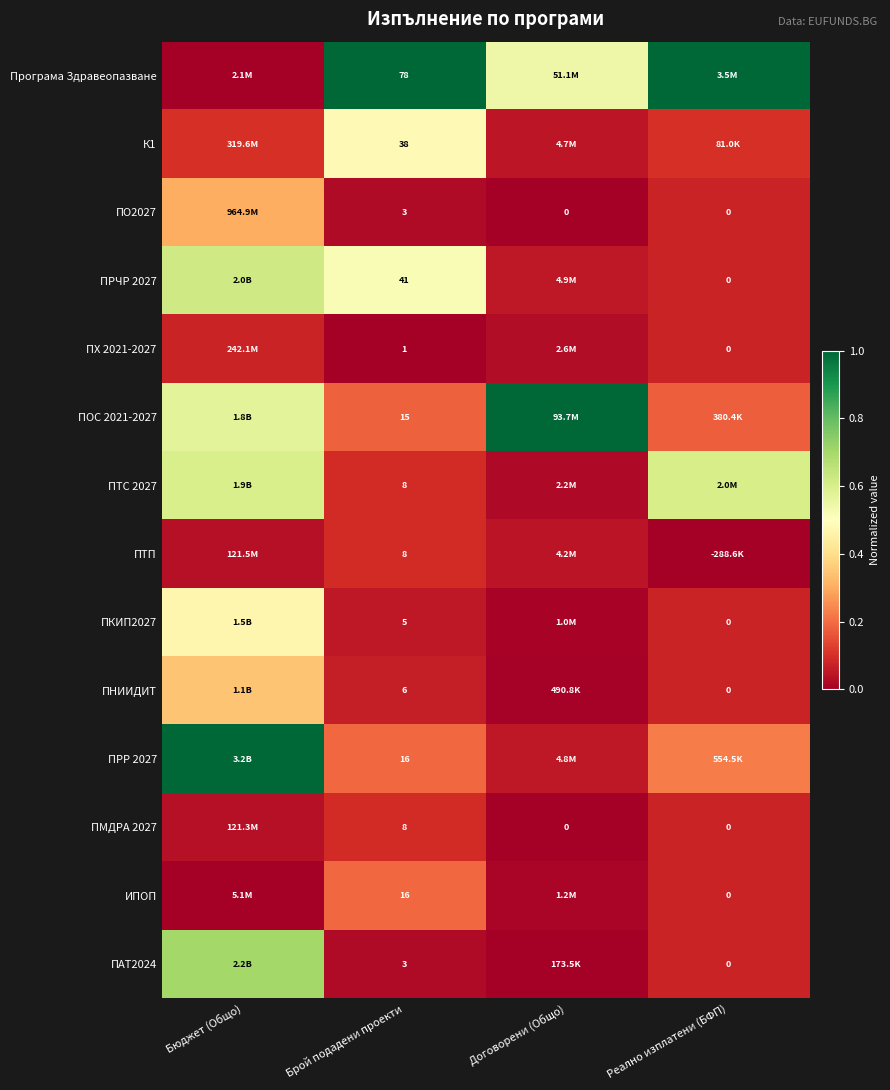

What is the spread (max minus min) of values at Брой подадени проекти?

77.0